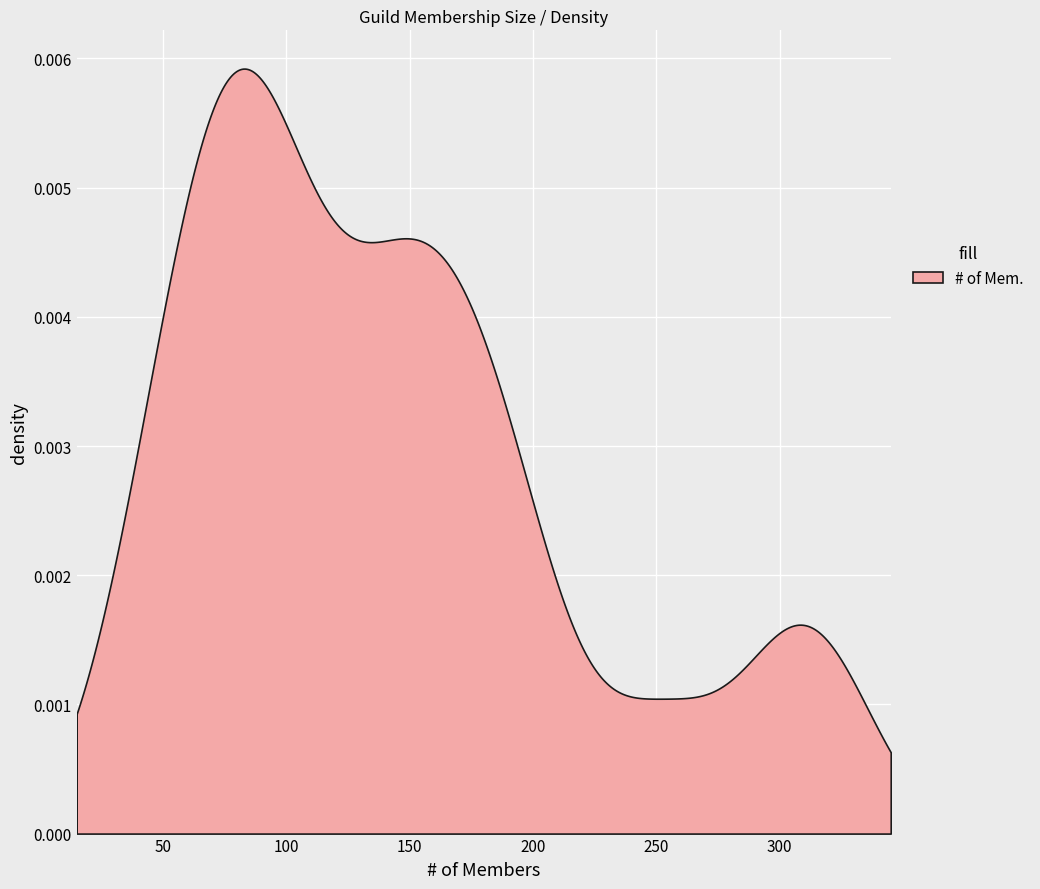

How many values exceed 125?

19